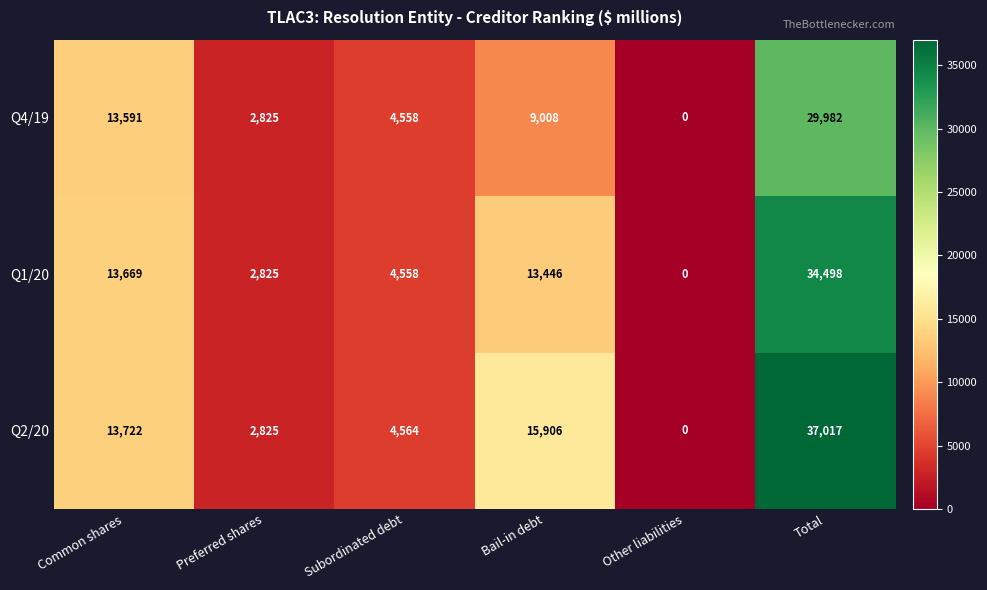

What is the sum of the Q4/19 values at Total and Preferred shares?

32807